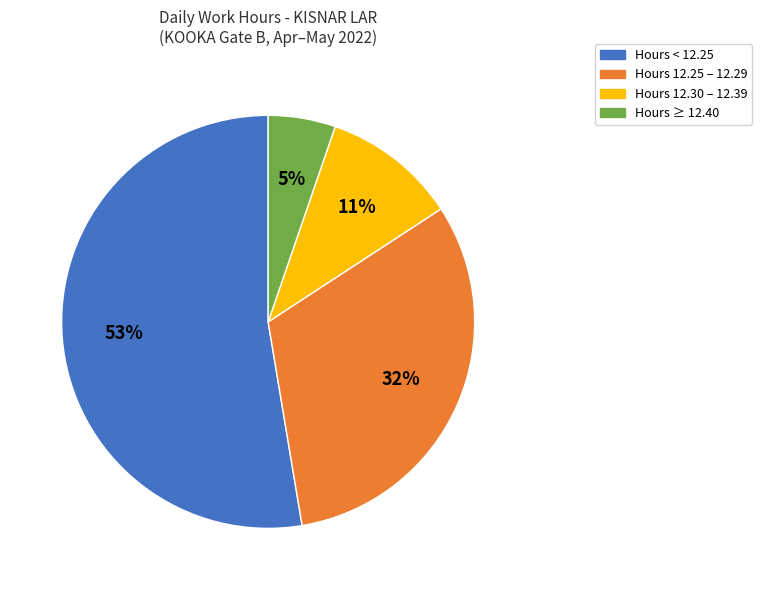

Is there any slice that represents more than half of the pie?

Yes